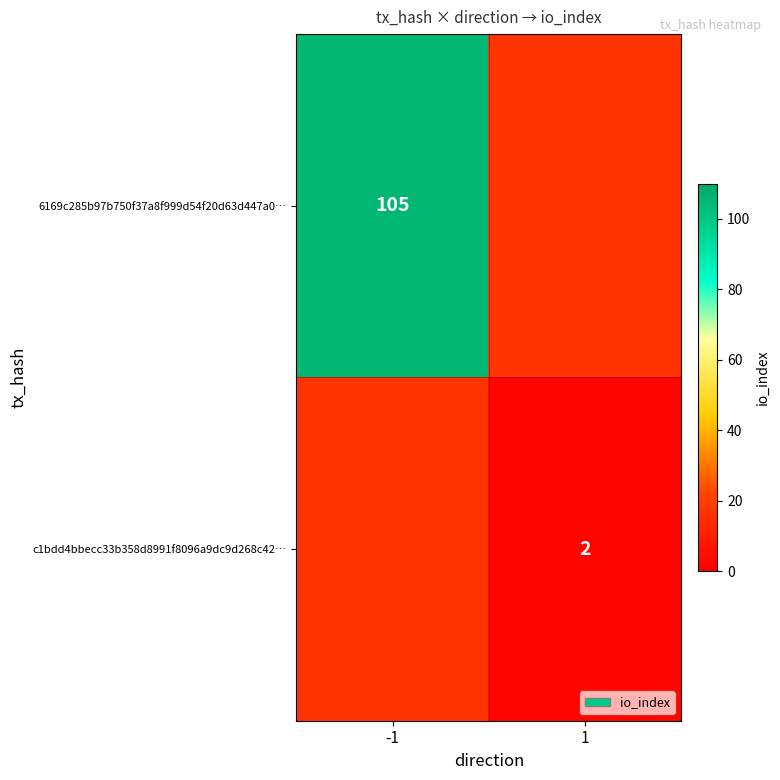

The 6169c285b97b750f37a8f999d54f20d63d447a0… series shows 22 at -1. True or false?

False